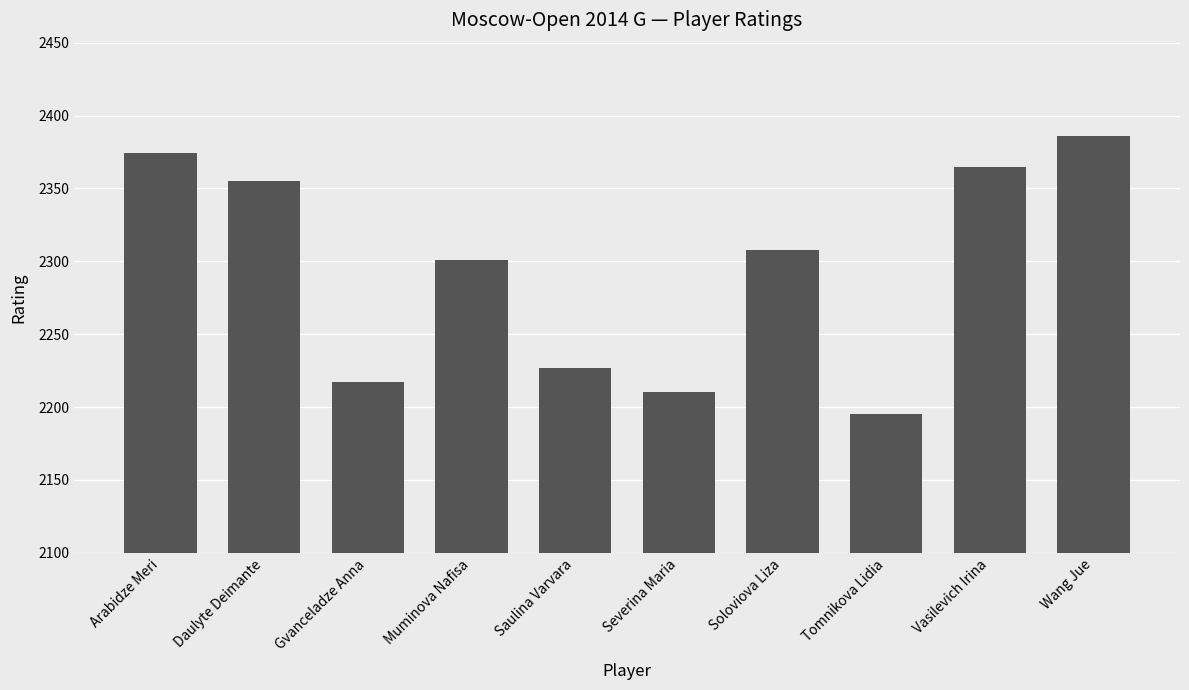

What is the sum of the values at Saulina Varvara and Vasilevich Irina?

4592